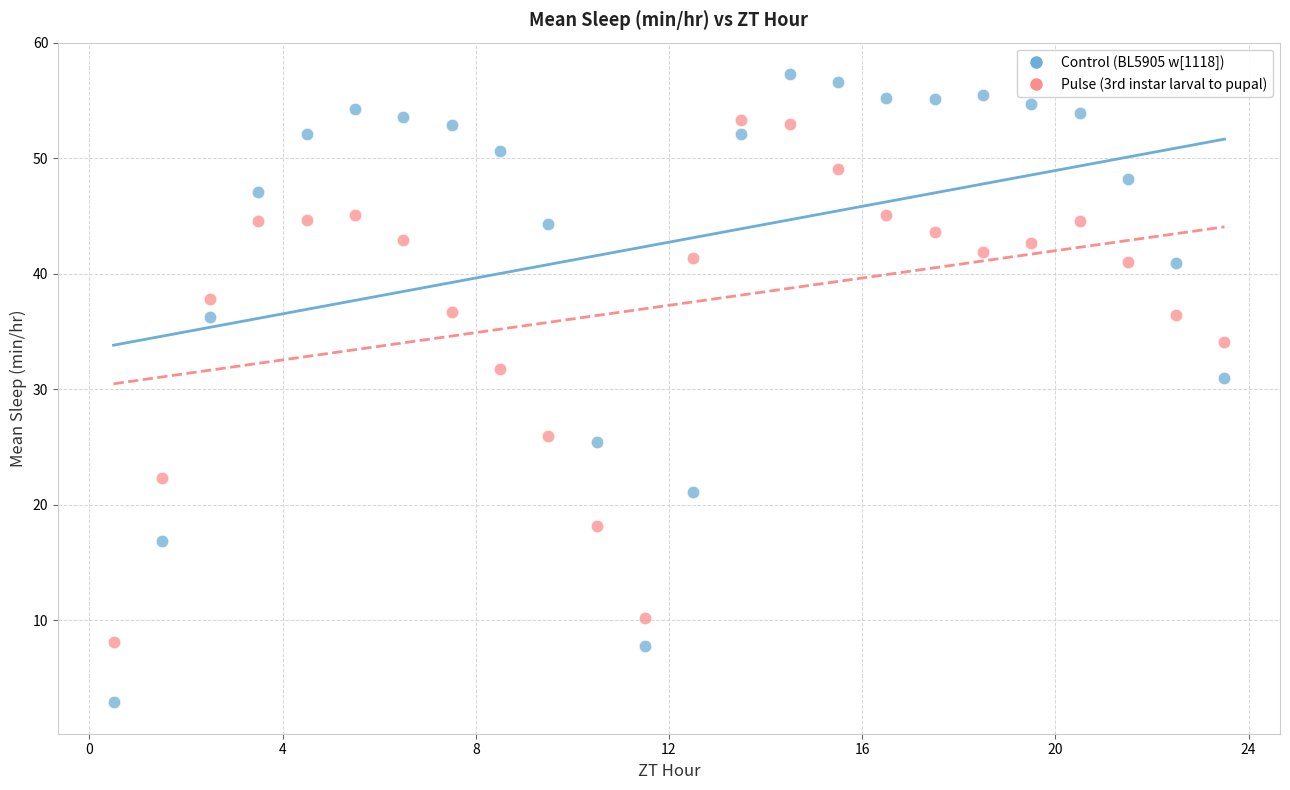

In the Control (BL5905 w[1118]) series, what Y value is closest to 30?

31.0